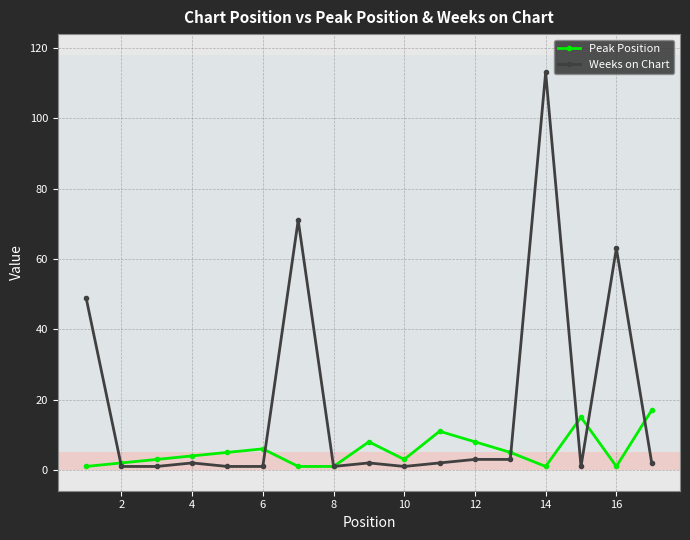

True or false: Weeks on Chart has more than 0 interior local peaks.

True